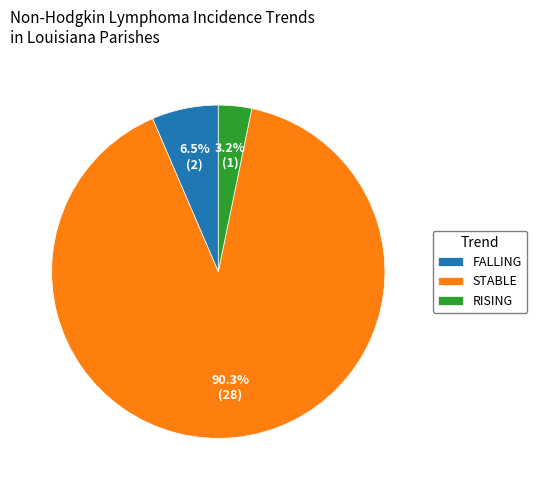

How many slices are in this pie chart?

3